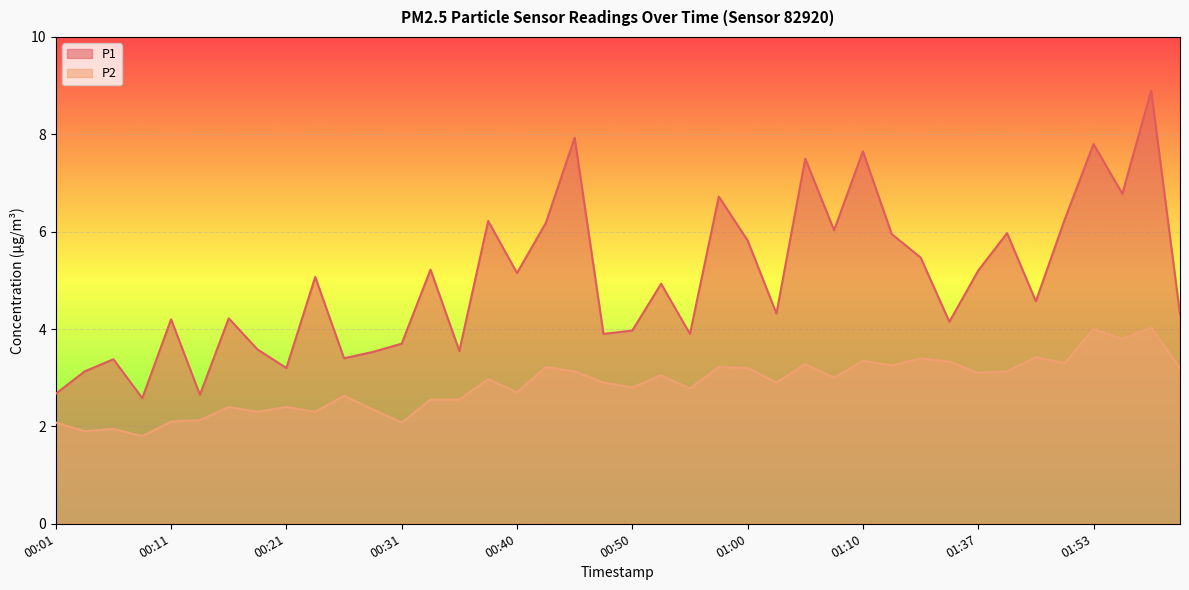

Is it true that P2 equals 3.2 at 01:00?

True